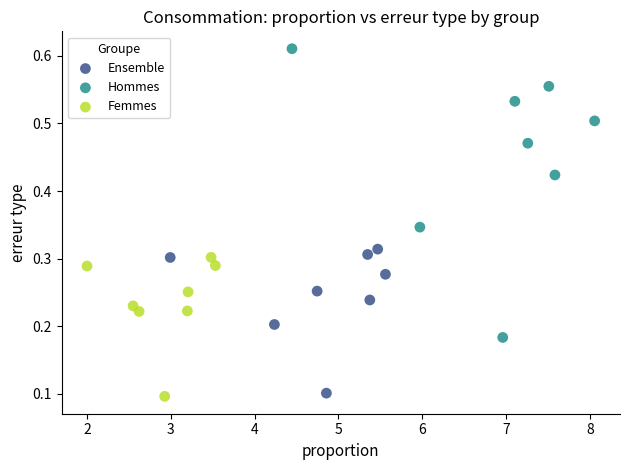

Which series has the largest Y range (max minus min)?

Hommes